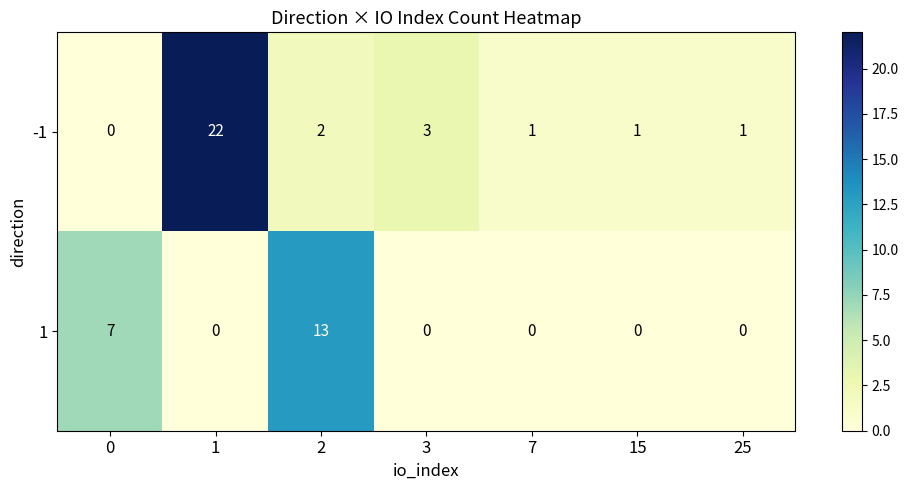

What is the difference between the maximum and minimum values in the 1 series?

13